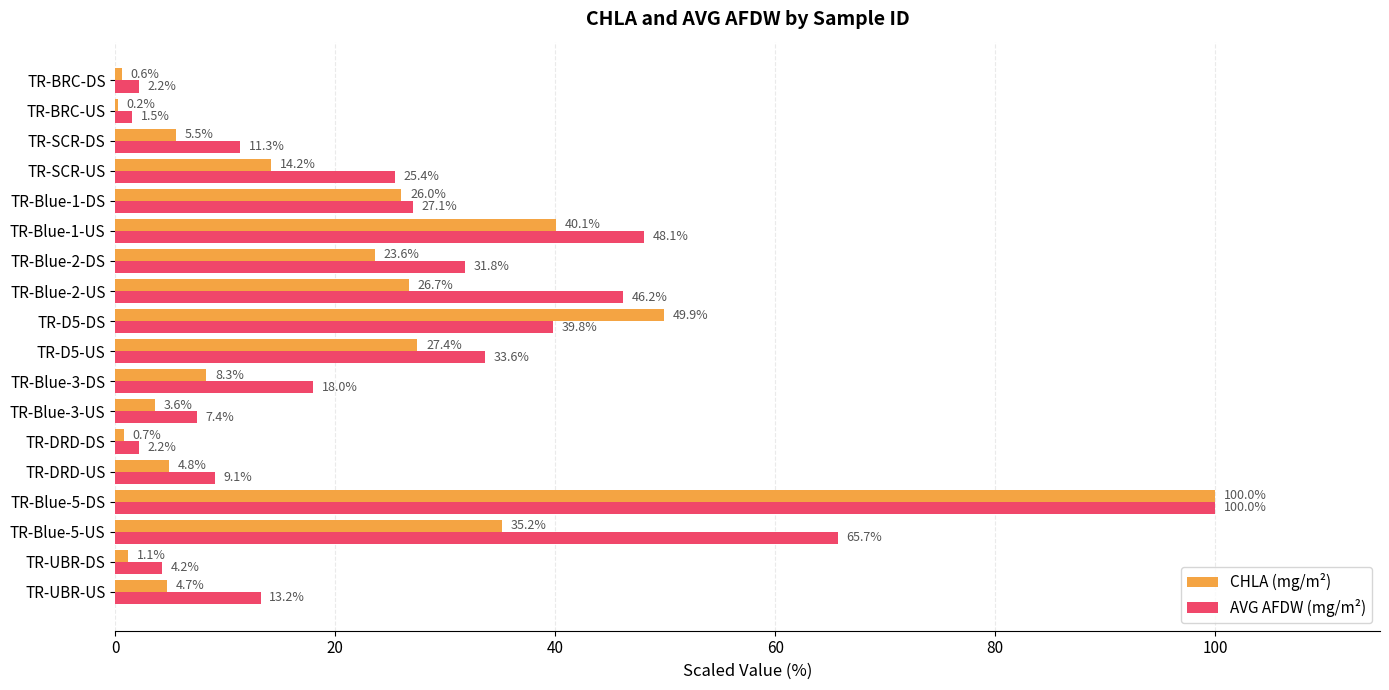

At which category is the sum across all series the highest?

TR-Blue-5-DS